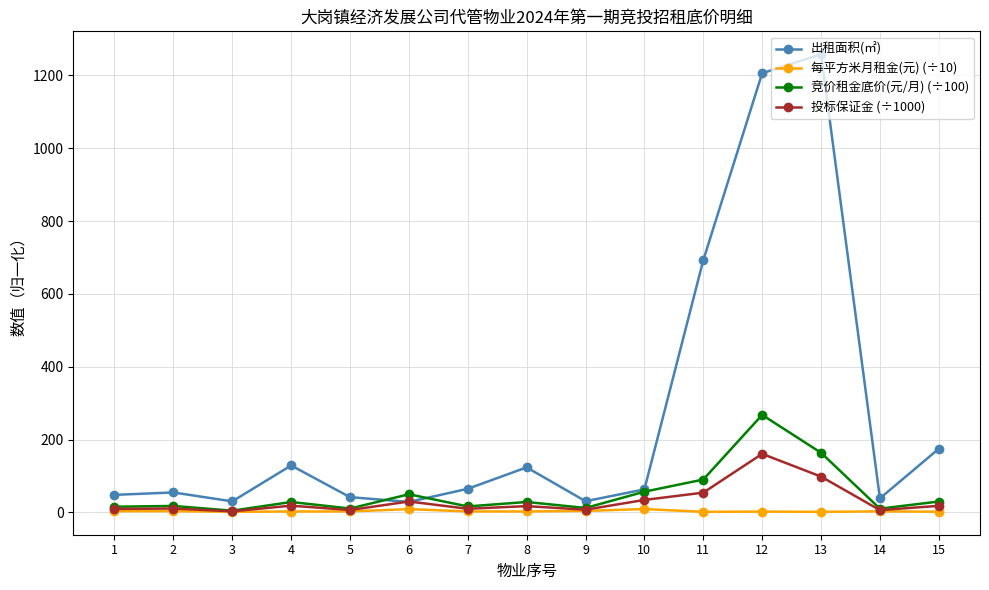

What is the difference between the 竞价租金底价(元/月) (÷100) values at 12 and 13?

104.0